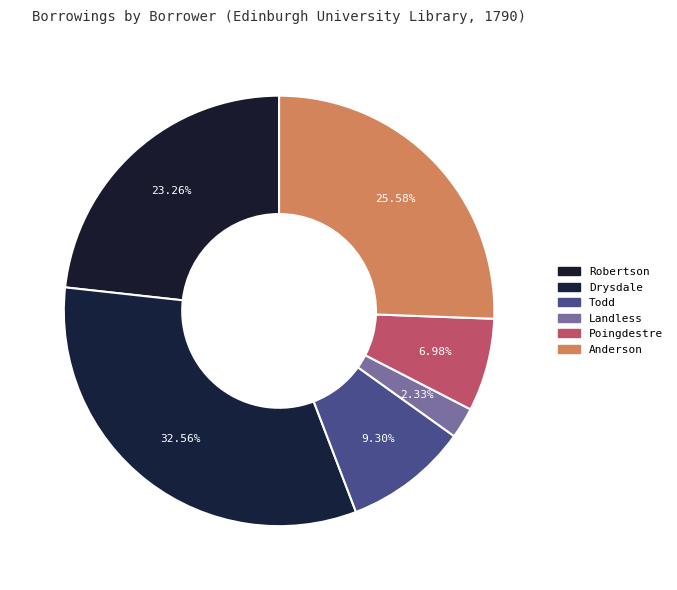

Approximately how many times larger is the value at Landless compared to Todd?

0.2